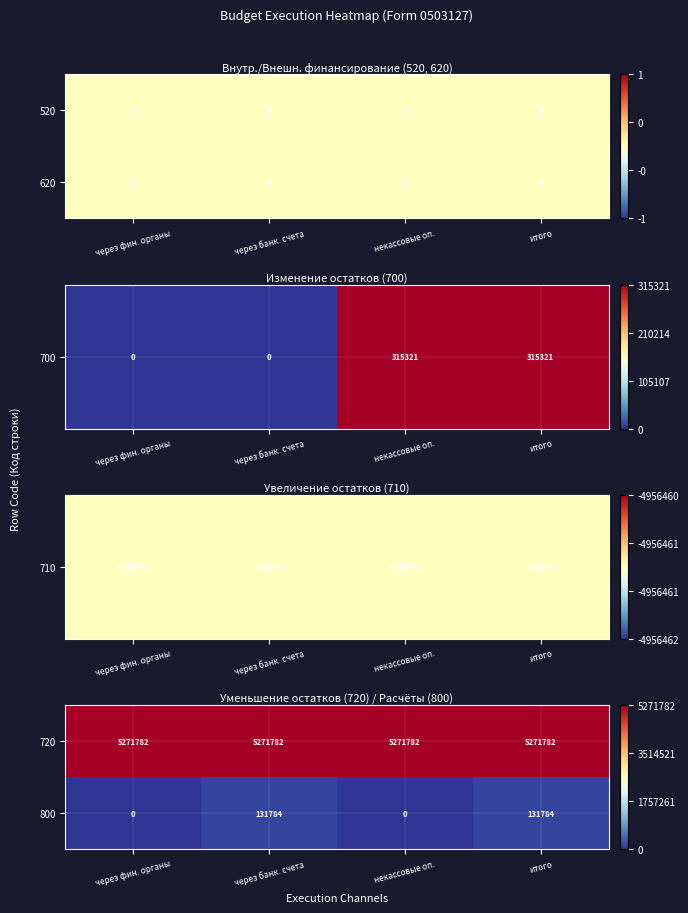

Which label corresponds to the largest value in the chart?

через фин. органы